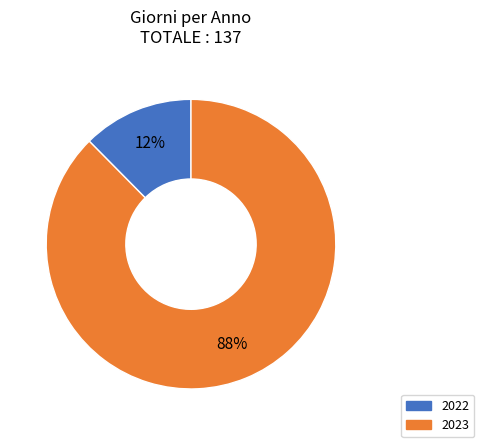

To the nearest percent, what is the average slice percentage?

50%